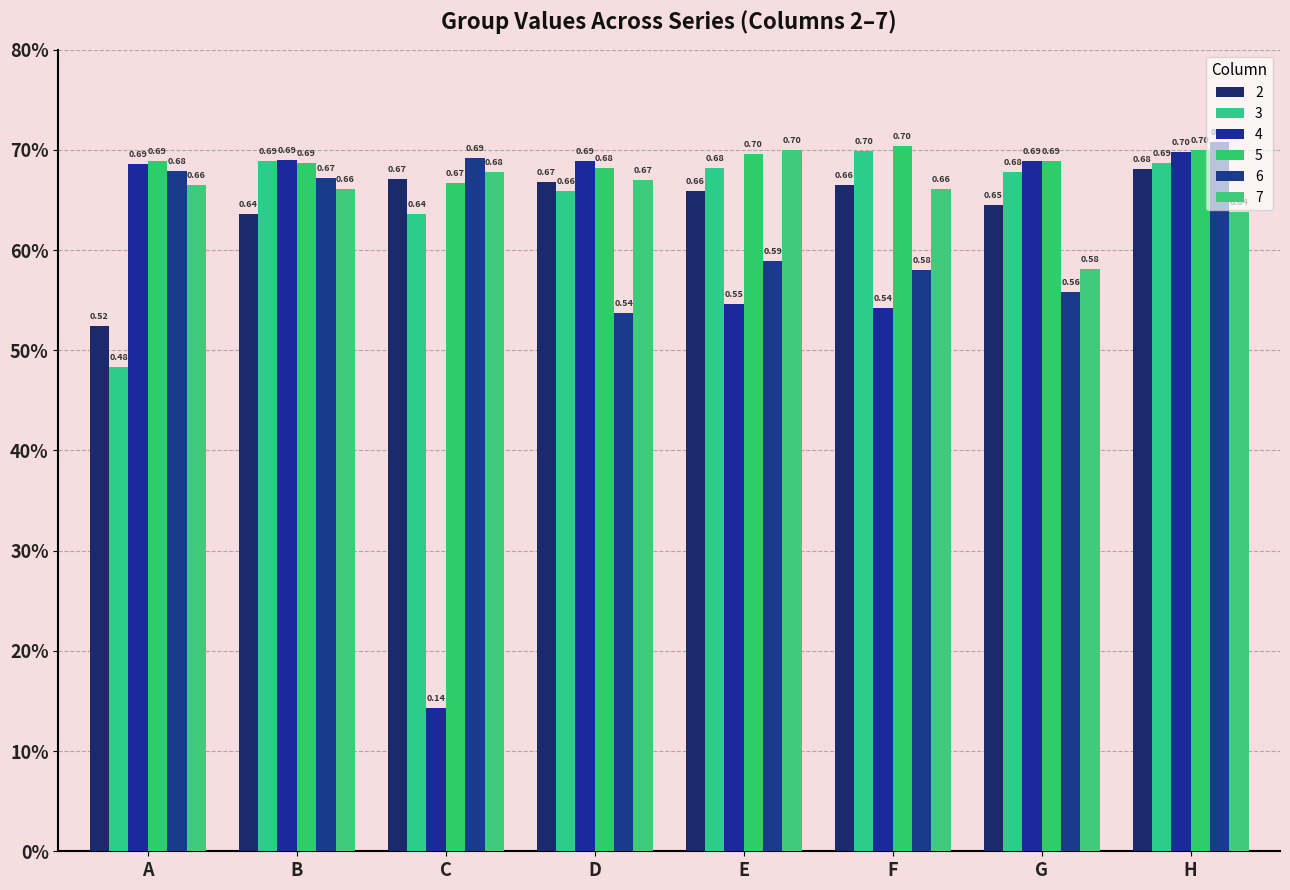

What is the spread (max minus min) of values at G?

0.1